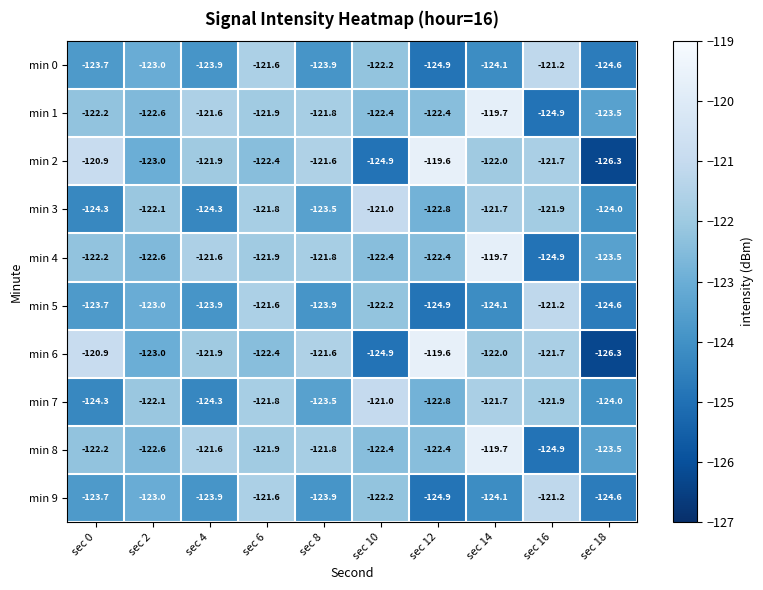

What is the difference between the min 4 values at sec 14 and sec 6?

2.2